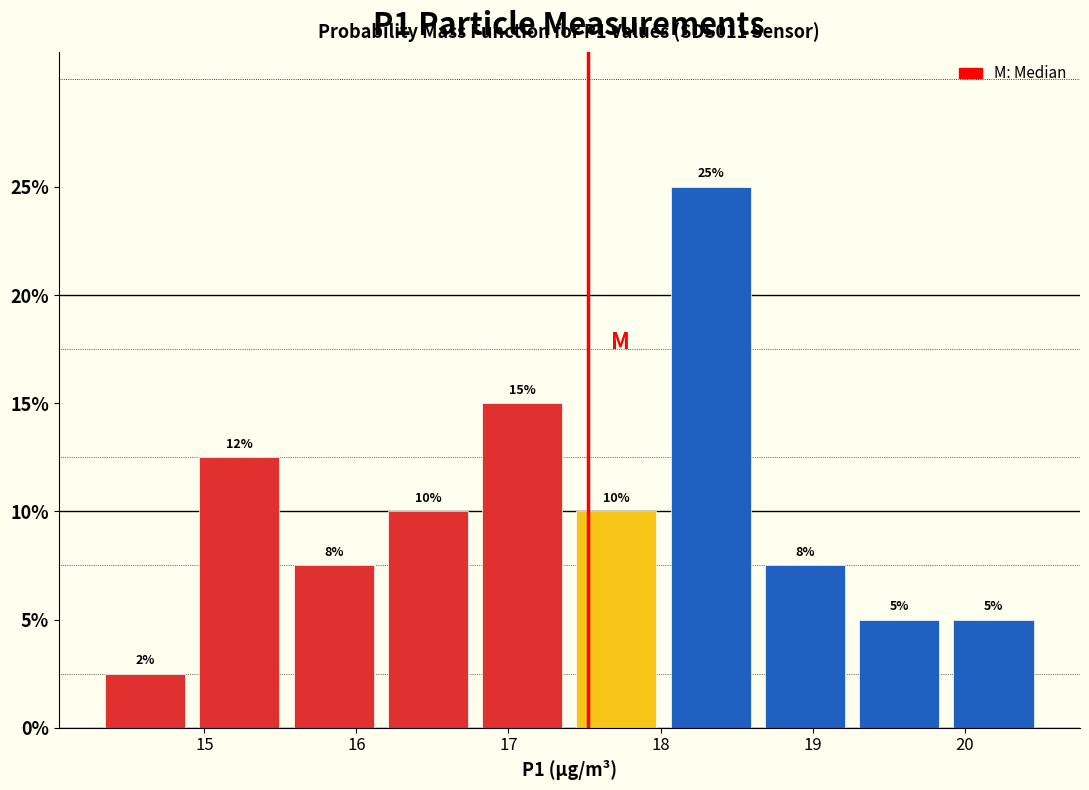

Over which range of the x-axis is the bar tallest?

18.02 to 18.64